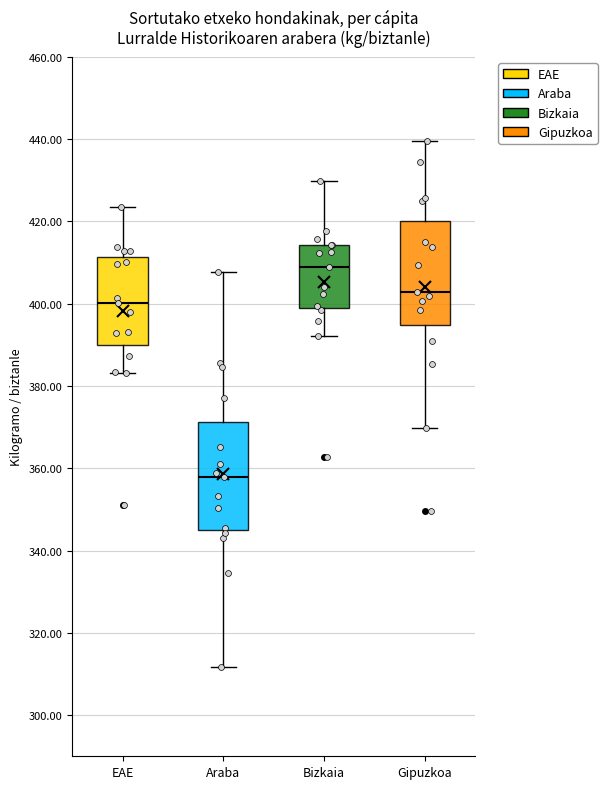

Where does the lower whisker of the box for Araba end on the y-axis? The values are not printed on the chart, so give them approximately, as read against the axis.

312